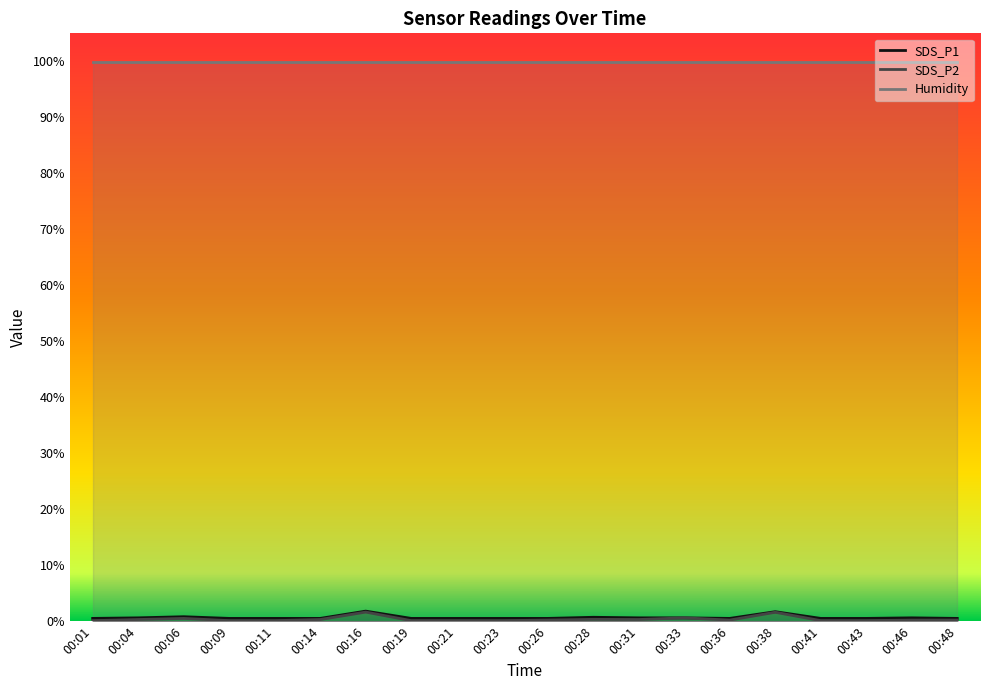

True or false: SDS_P1 has a value of 0.5 at 00:41.

True